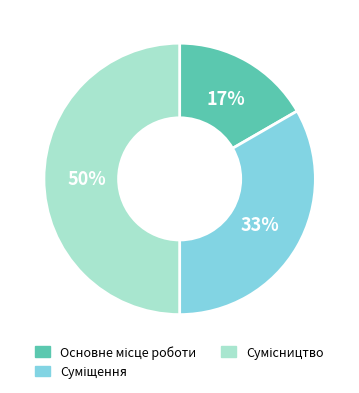

To the nearest percent, what is the difference between the largest and smallest slice percentages?

33%